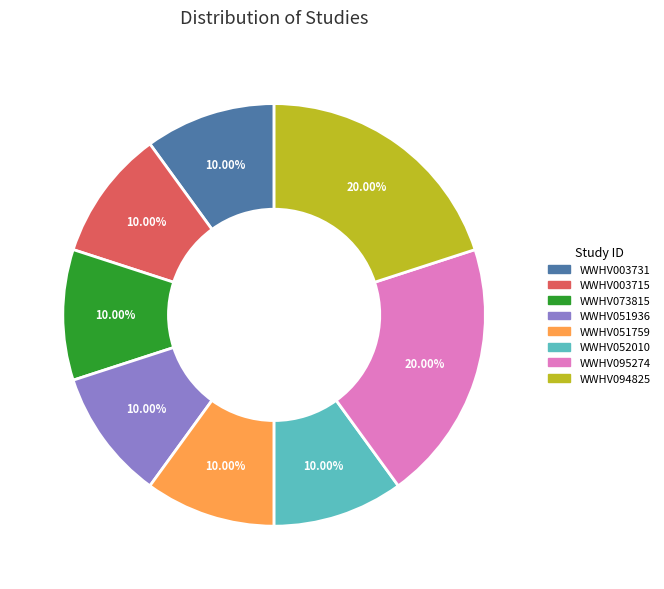

Combined, do WWHV095274 and WWHV051759 account for over 50%?

No